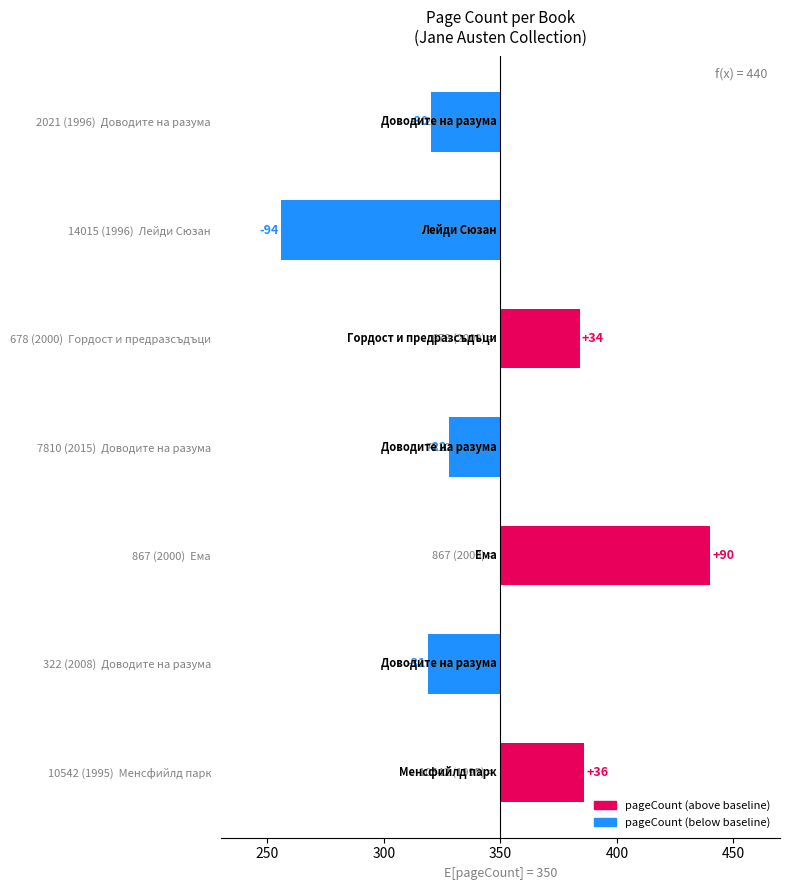

What is the smallest value displayed?

-94